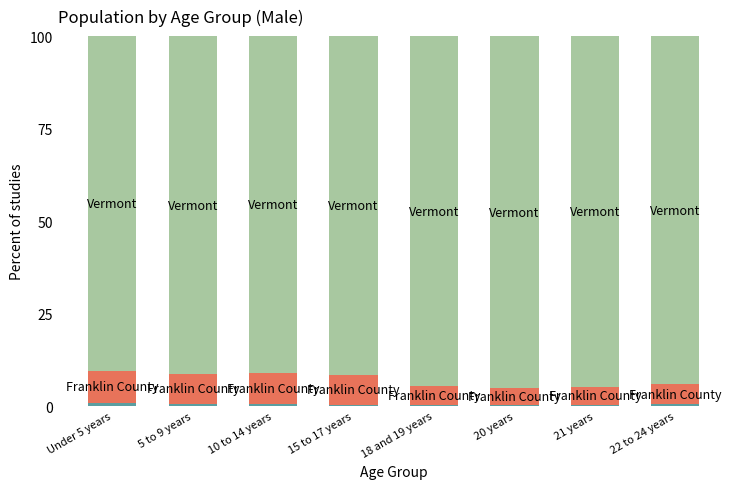

Are the bars grouped side by side (vs. stacked)?

No